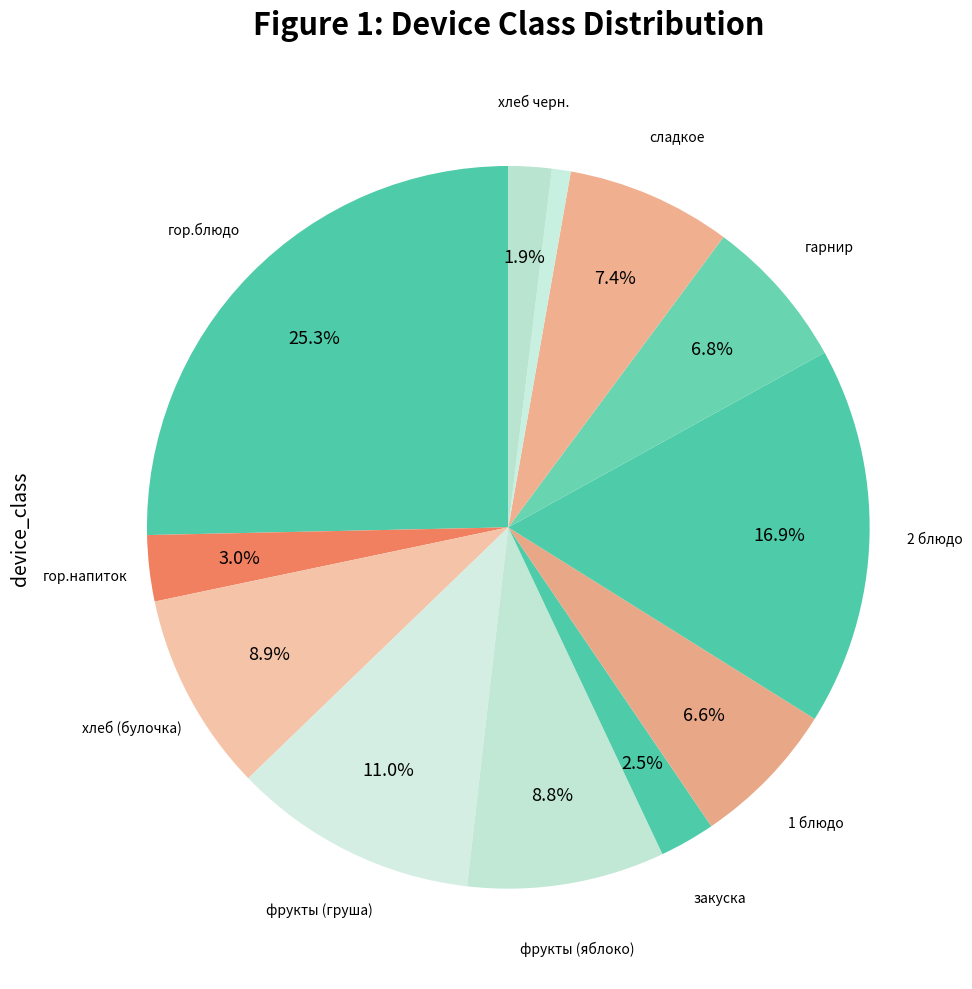

How many slices are in this pie chart?

12